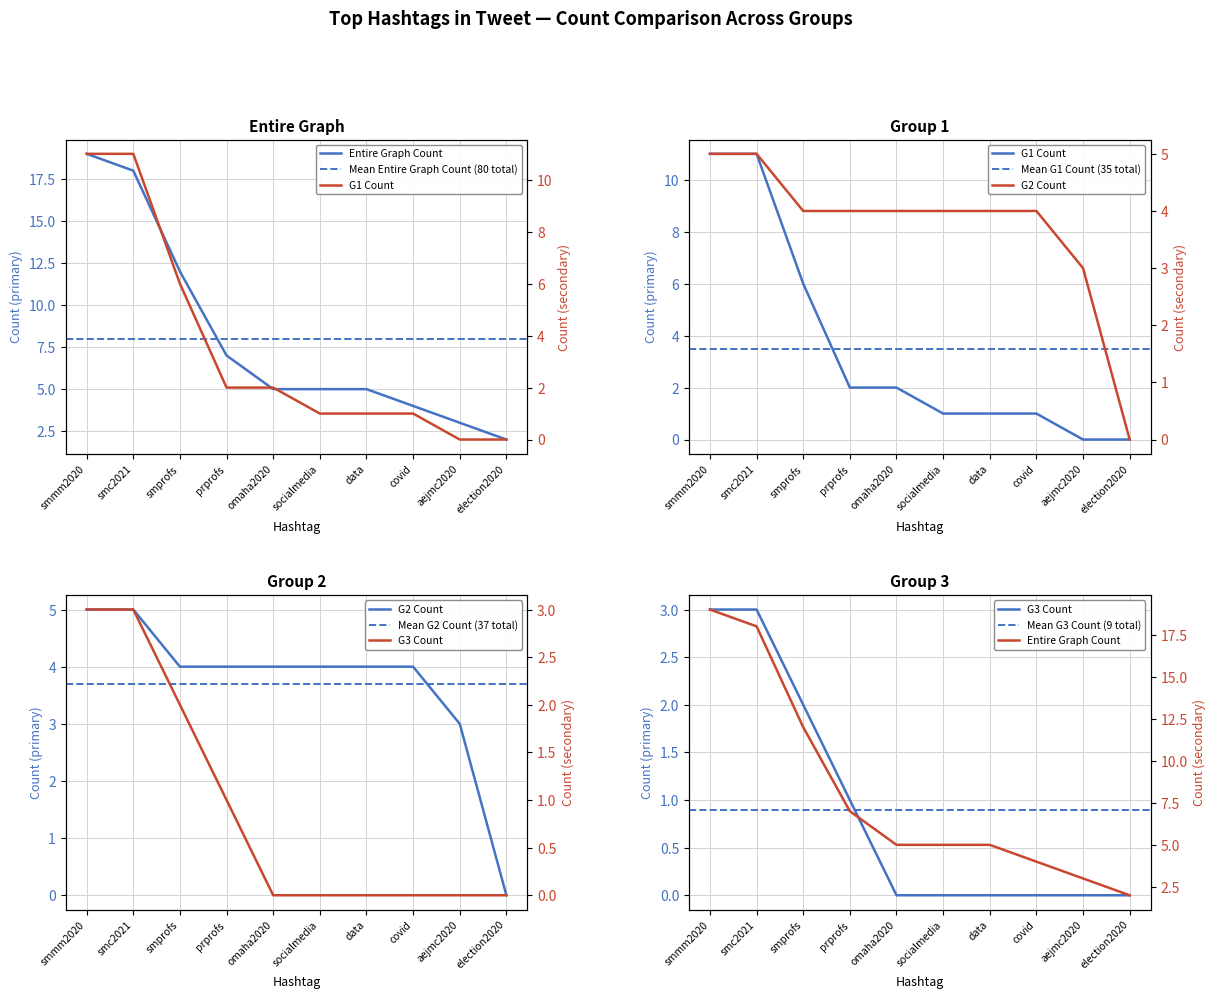

Where does the Entire Graph Count series first go above 5?

smmm2020